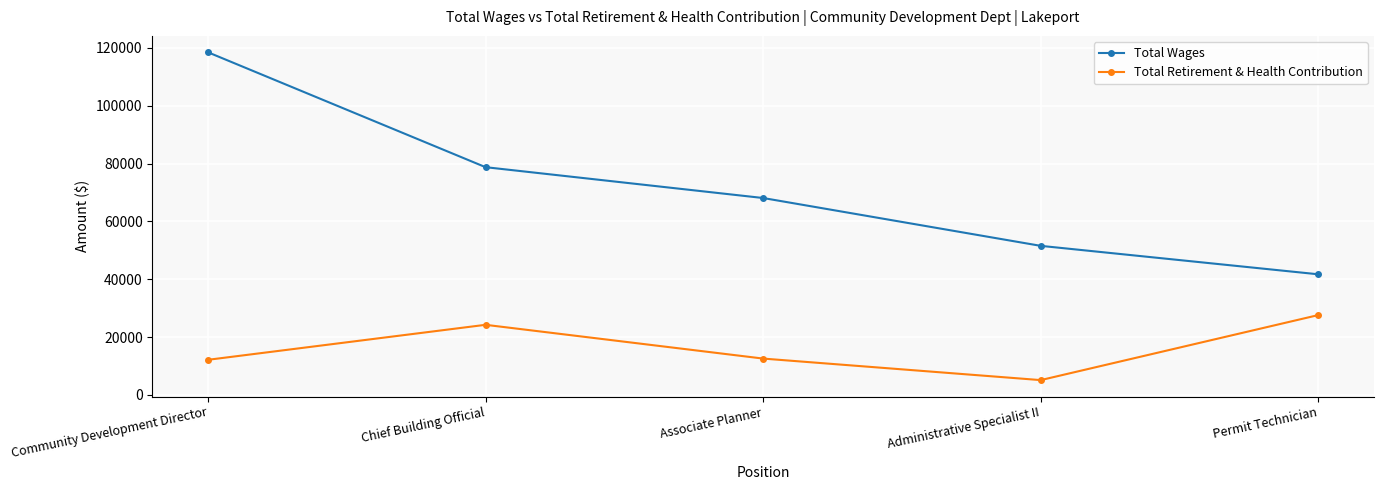

At which label does Total Retirement & Health Contribution first exceed 12566?

Chief Building Official